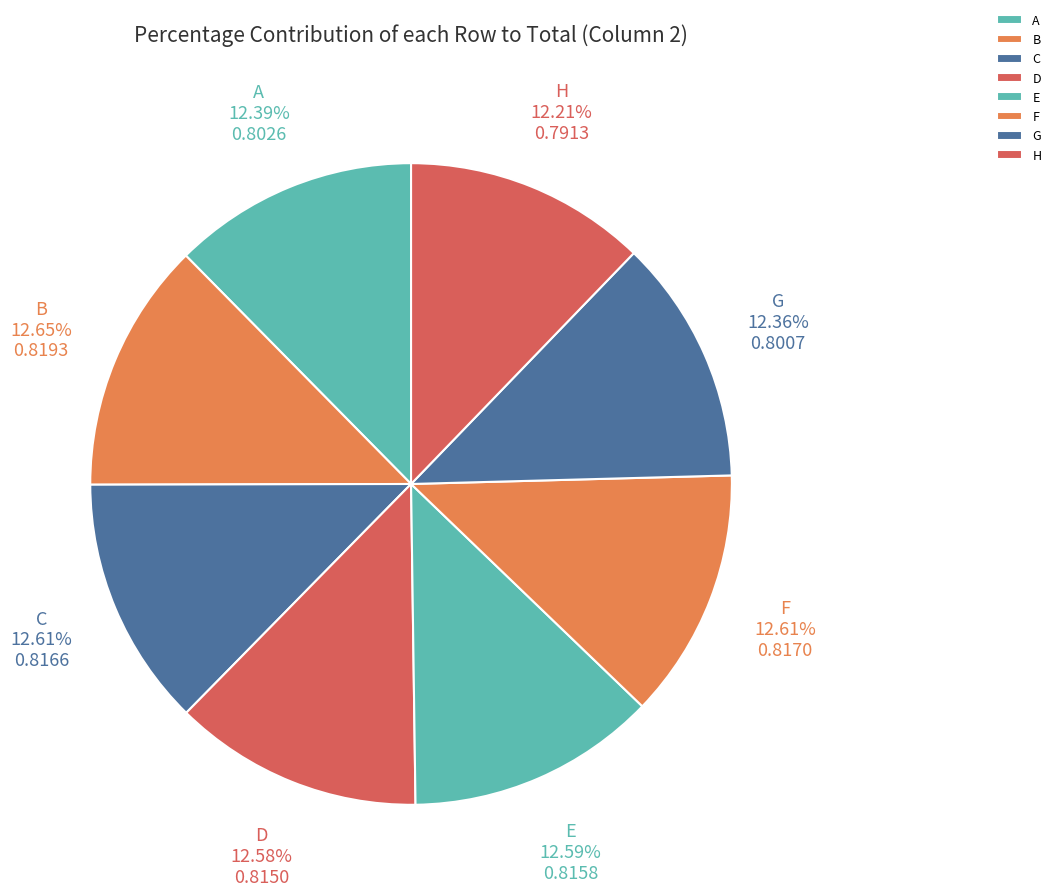

What portion of the pie excludes A?

87.6%